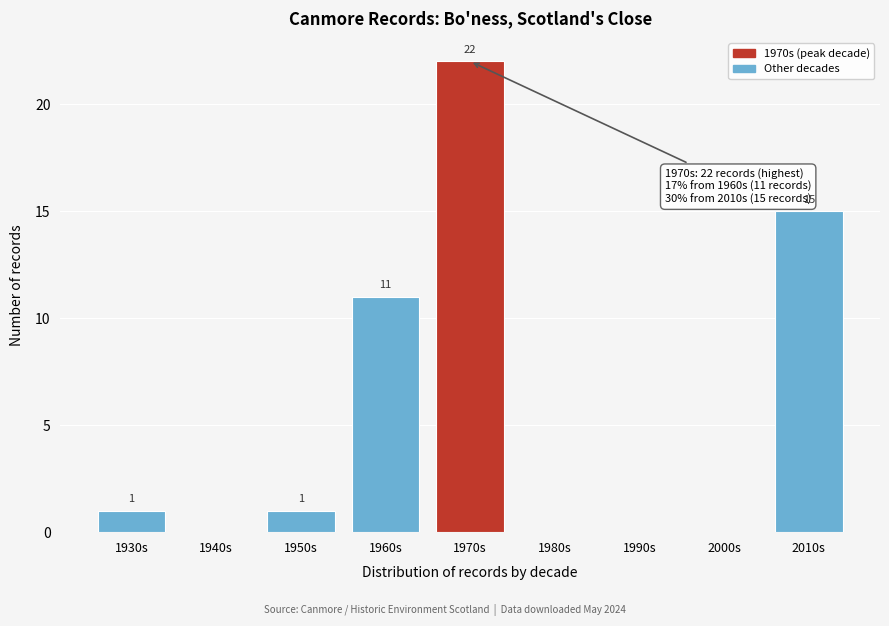

The chart shows a value of 0 at 1980s. True or false?

True